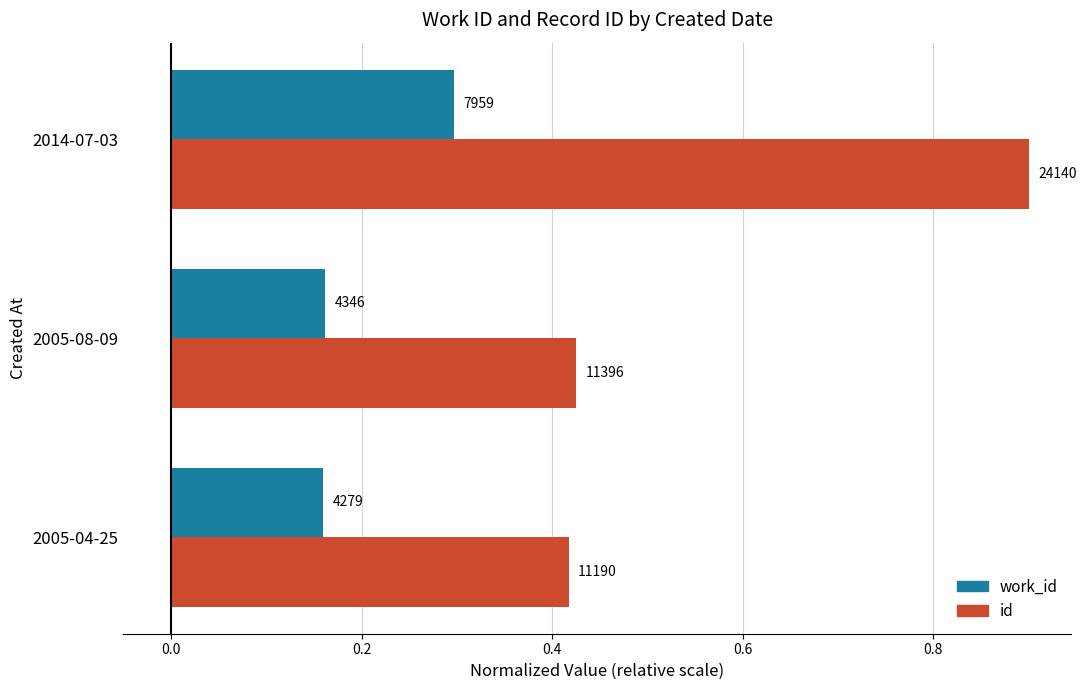

What are all the series names shown in the legend?

work_id, id